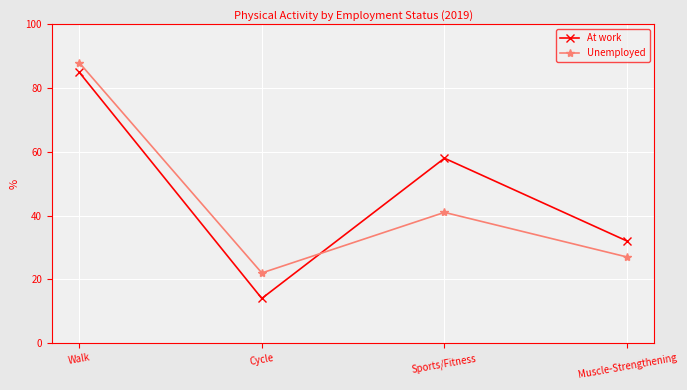

Where do At work and Unemployed first cross each other?

Cycle and Sports/Fitness